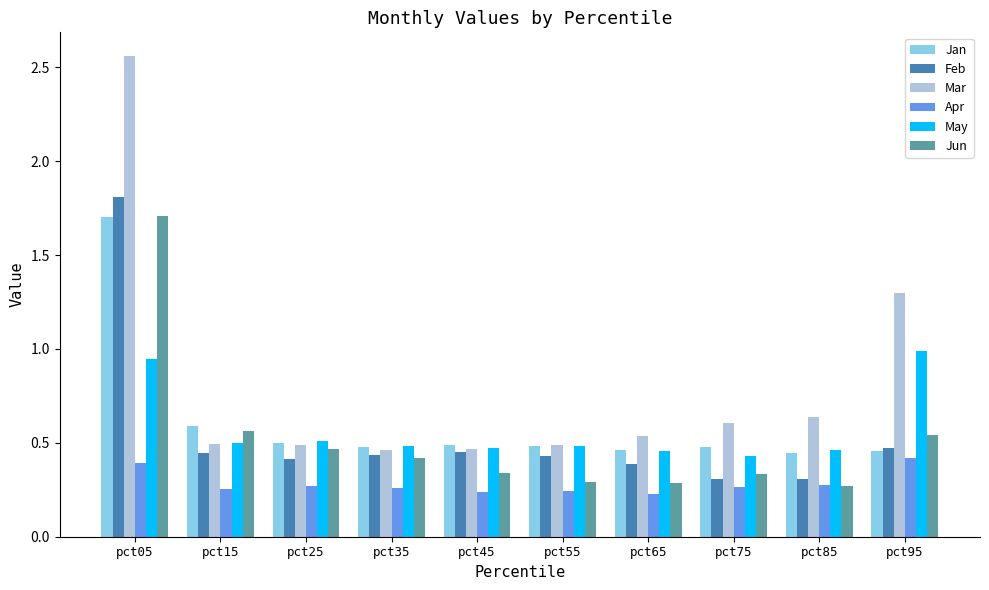

At pct75, list the series in order from smallest to largest.

Apr, Feb, Jun, May, Jan, Mar